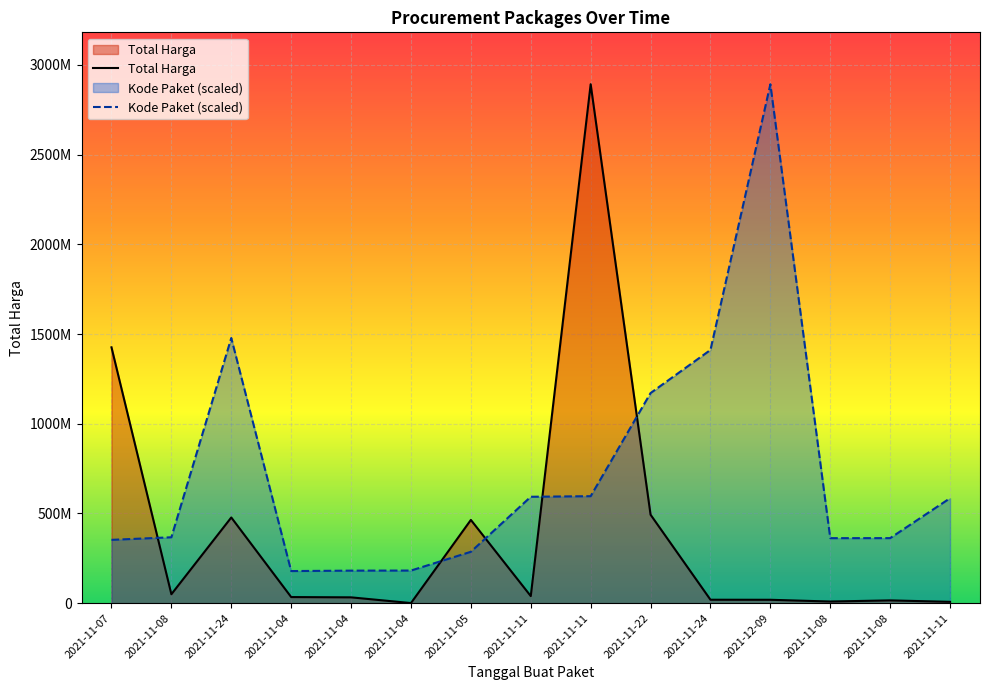

Between 2021-11-04 and 2021-11-11, which is larger?

2021-11-11